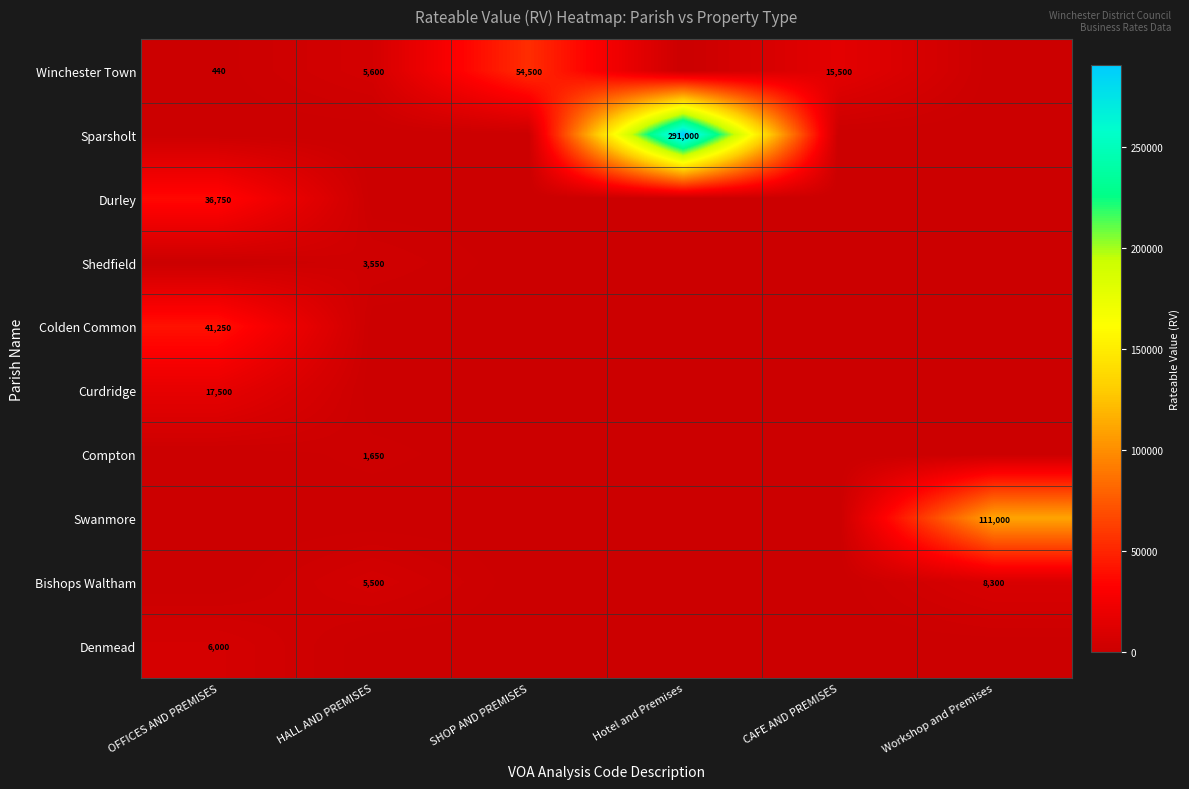

Is it true that Swanmore equals 111000 at Workshop and Premises?

True